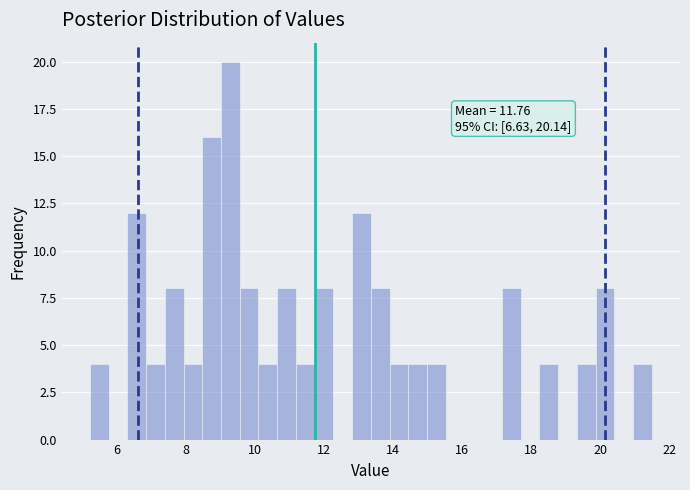

Around what value on the x-axis is the tallest bar? Give the approximate position of its centre, as read against the axis.

9.2